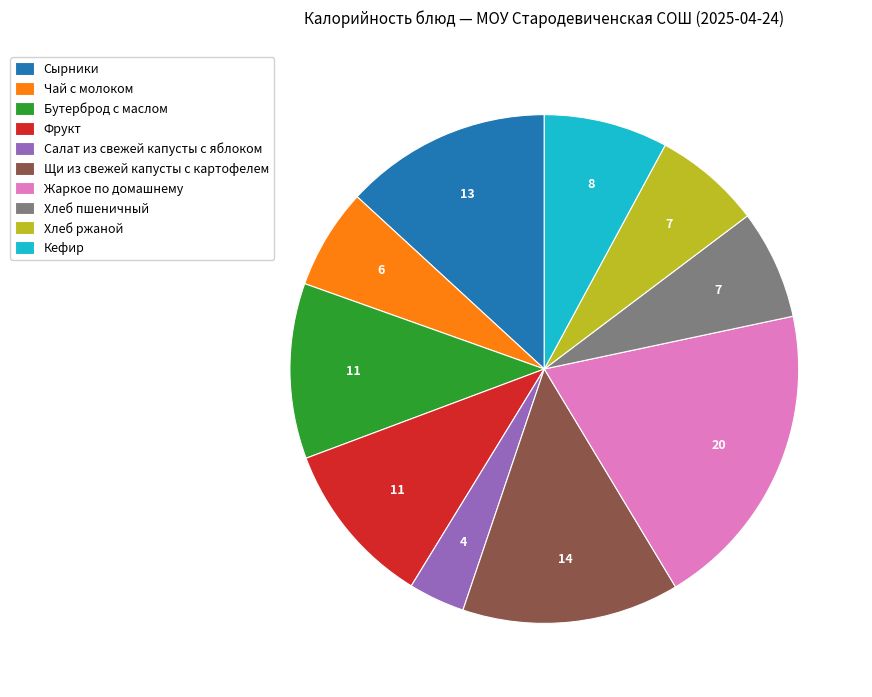

Do Хлеб ржаной and Чай с молоком together represent more than half of the pie?

No